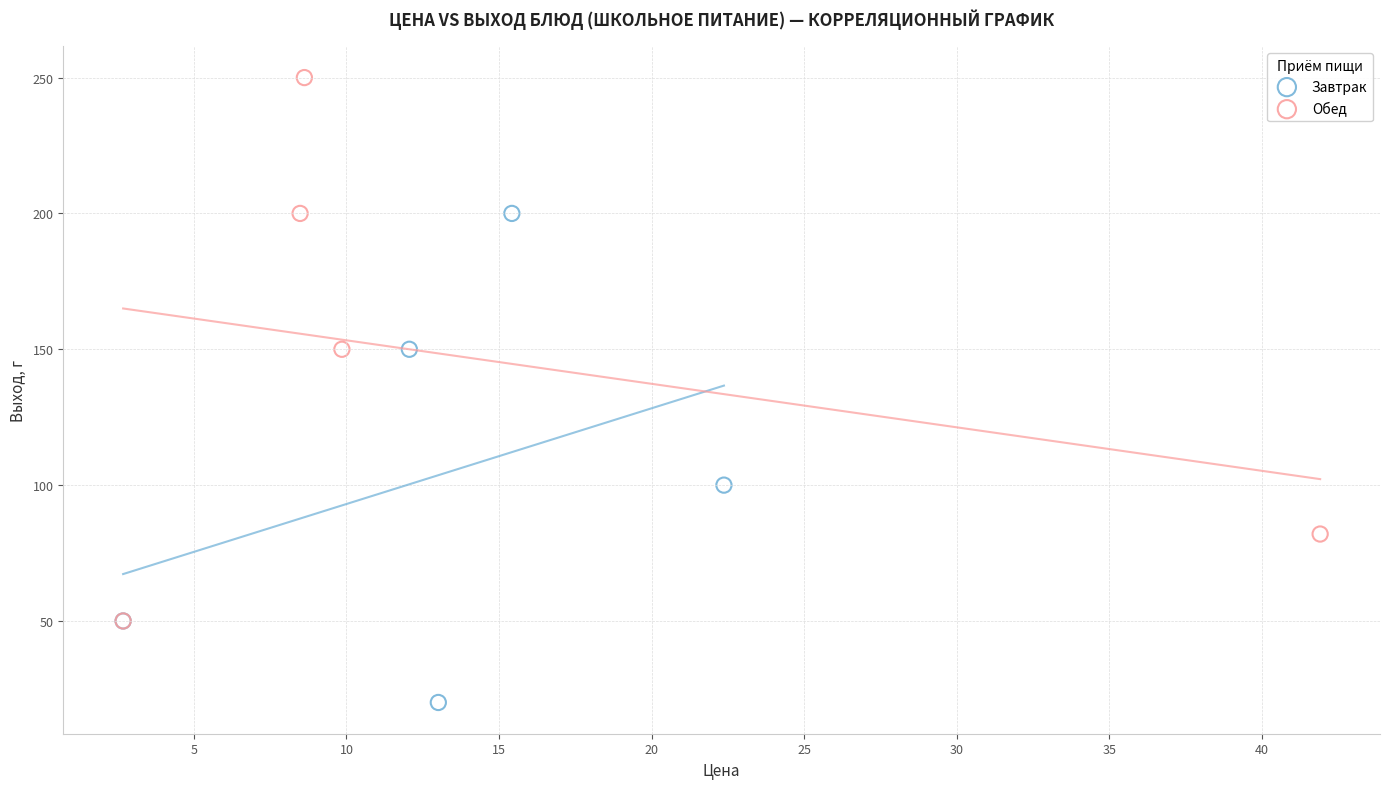

Which series contains the highest Y value?

Обед